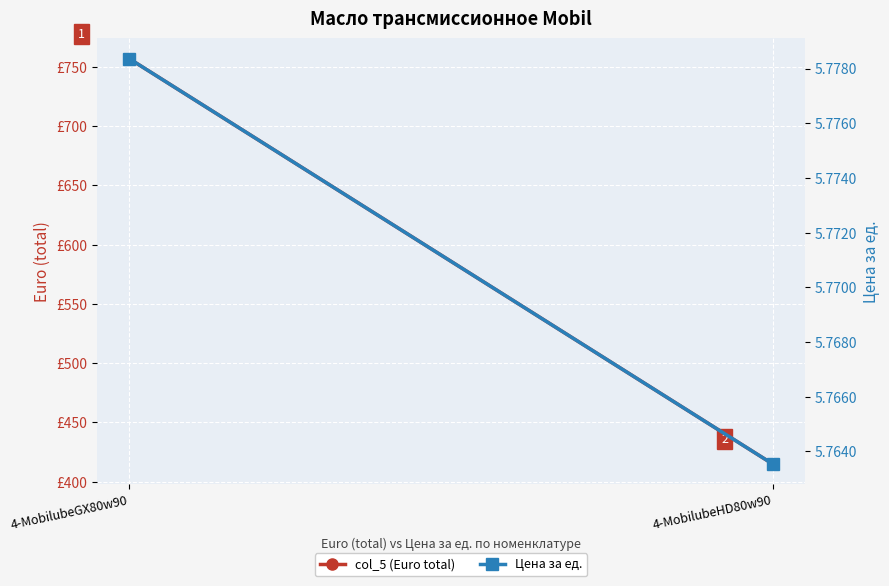

What is the label of the 1st point from the left?

4-MobilubeGX80w90